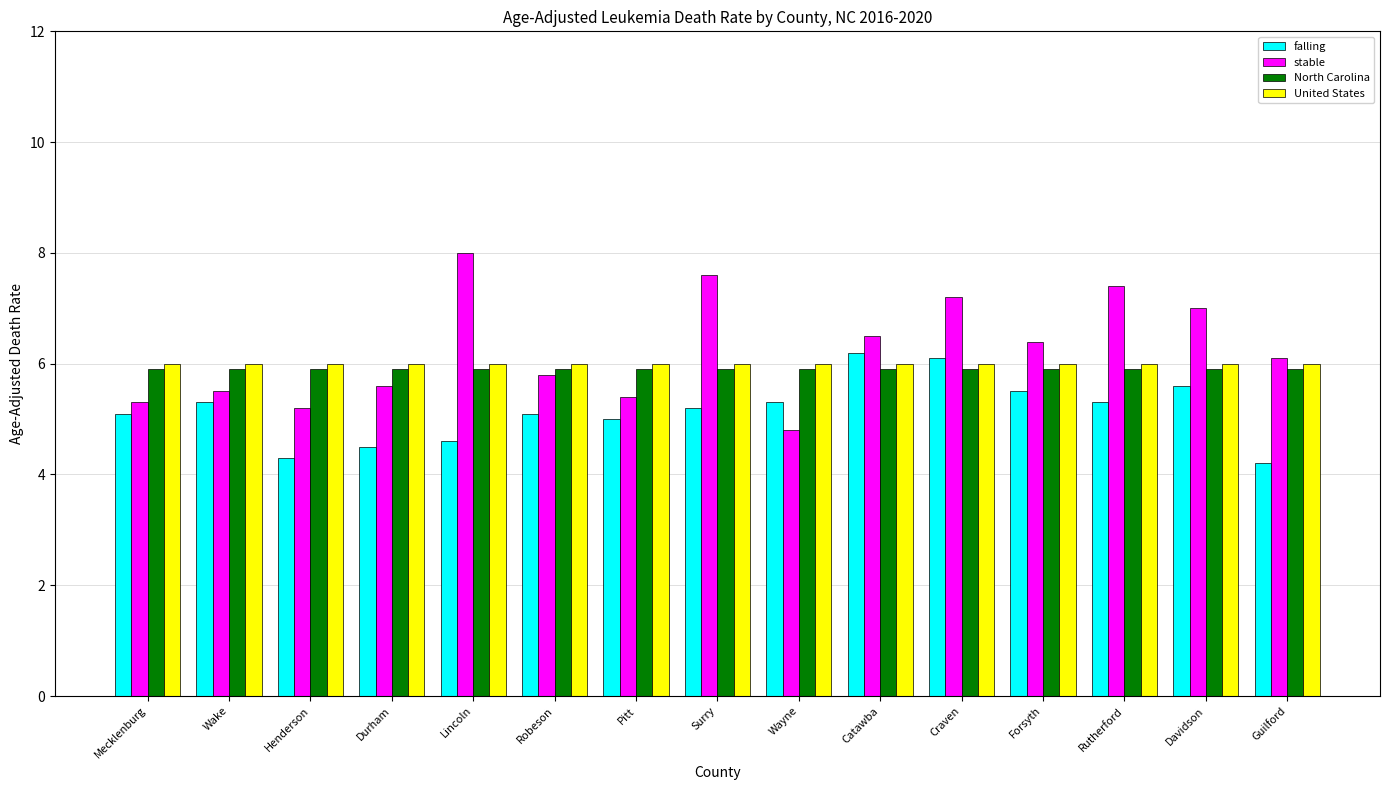

Is it true that falling equals 5.0 at Pitt?

True